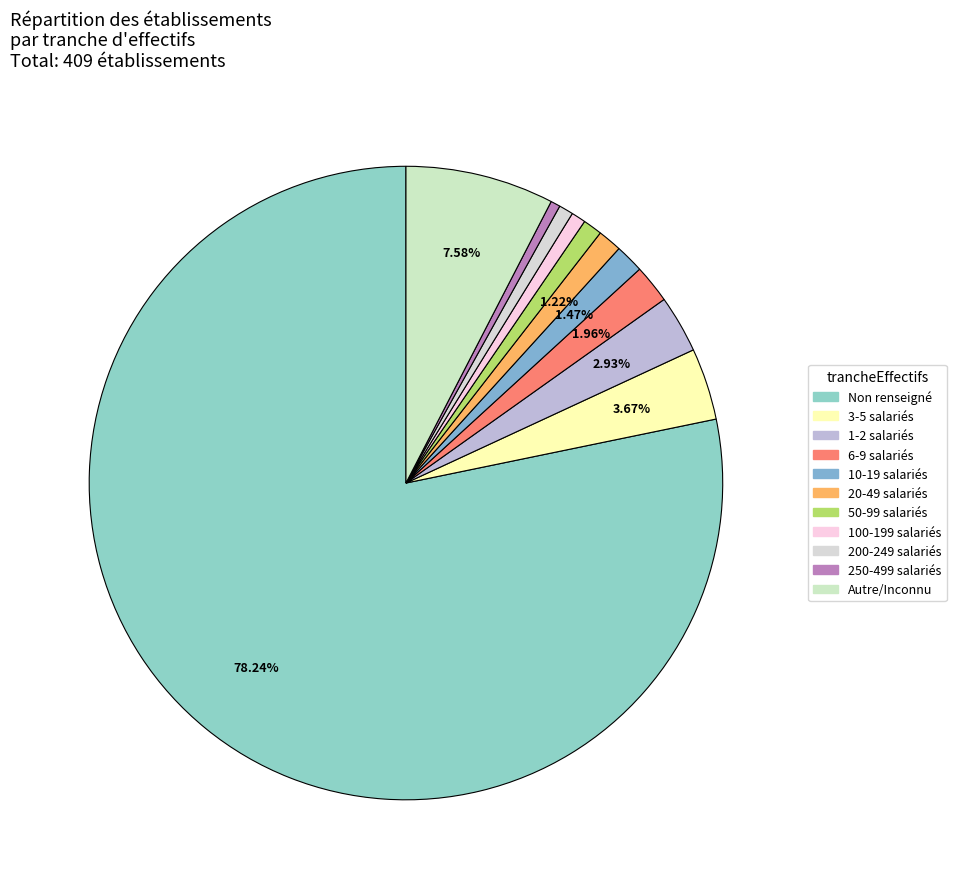

To the nearest percent, what is the average slice percentage?

9%